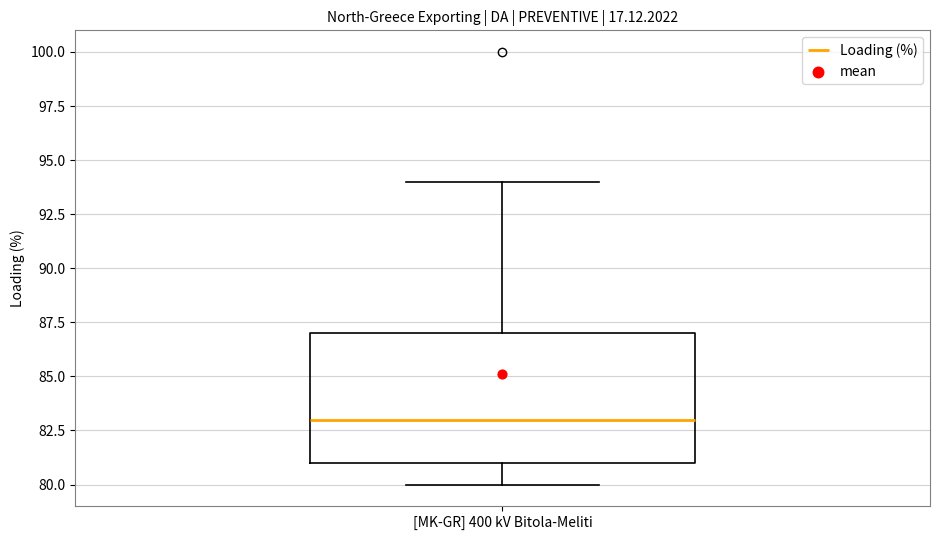

Read this box plot against the y-axis: the position of the median line, the range covered by the box, and the ends of both whiskers. The values are not printed on the chart, so give them approximately, as read against the axis.

median 83, box 81 to 87, whiskers 80 to 94